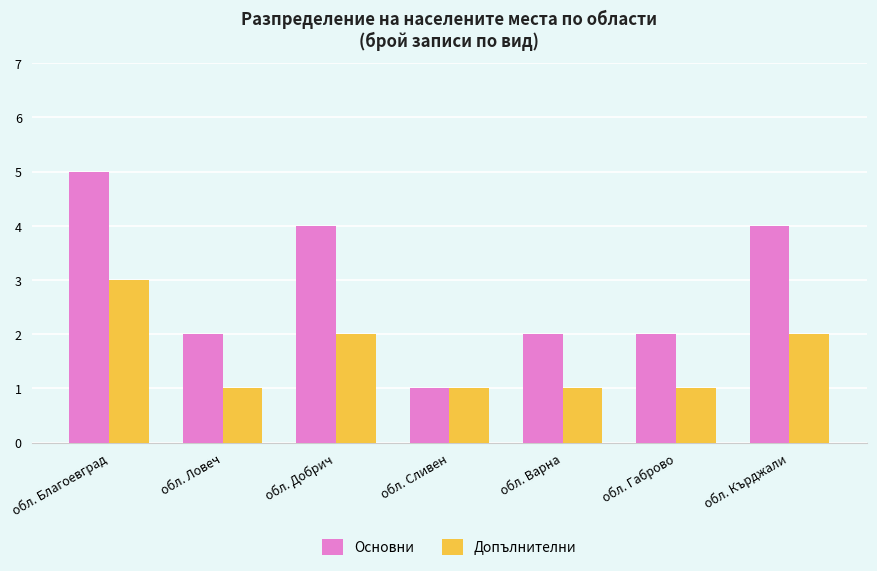

Which series has the largest total across all categories?

Основни